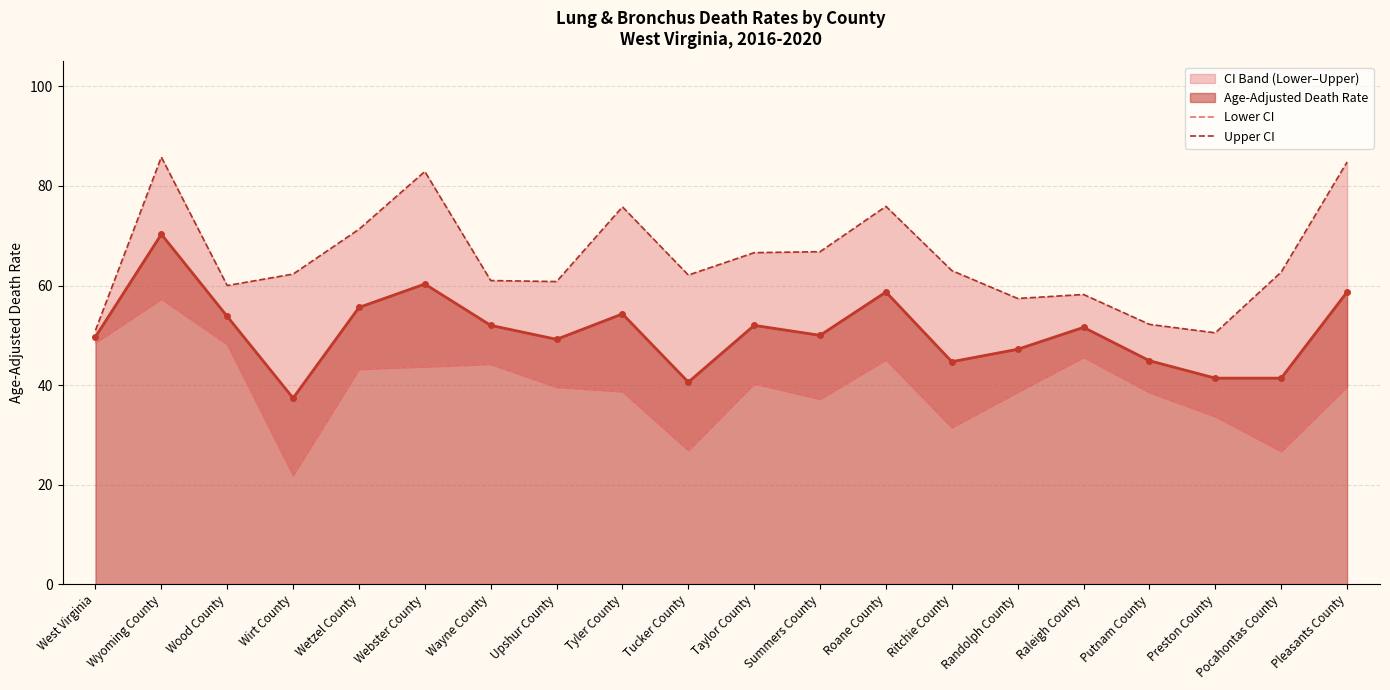

What is the highest value of the Age-Adjusted Death Rate series?

70.3